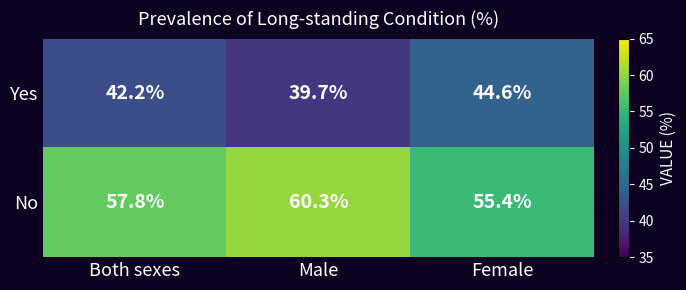

What is the approximate value of Yes at Male?

39.7